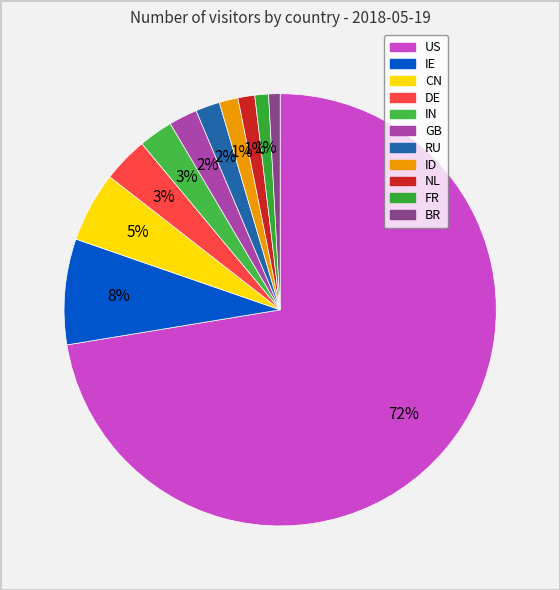

What is the total percentage of NL and IN?

3.8%